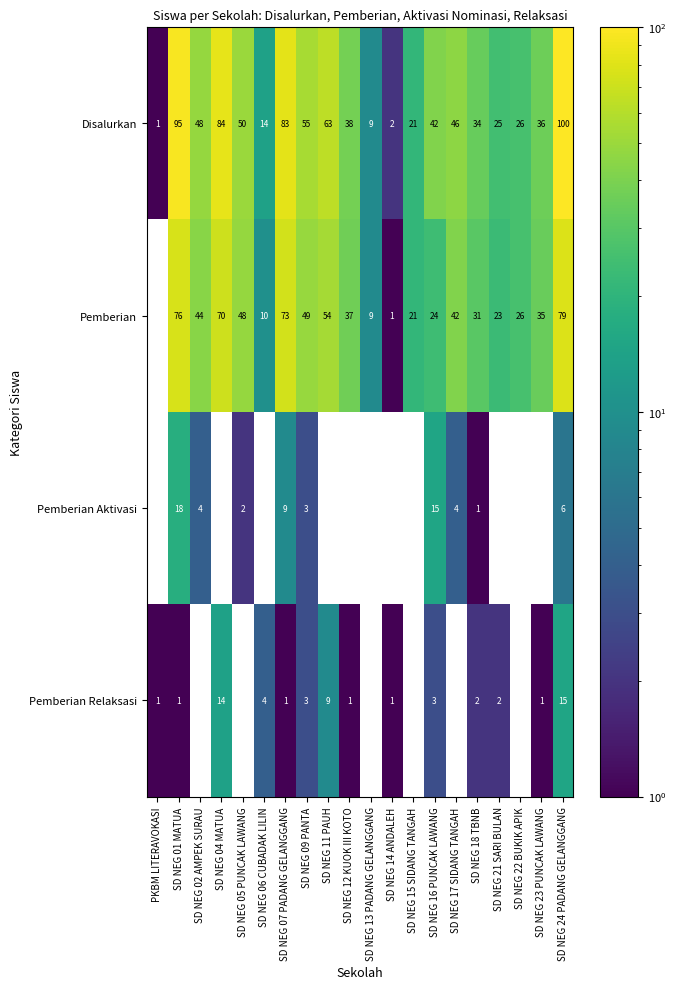

Is the value of Pemberian Aktivasi at SD NEG 15 SIDANG TANGAH greater than the value of Pemberian at SD NEG 12 KUOK III KOTO?

No